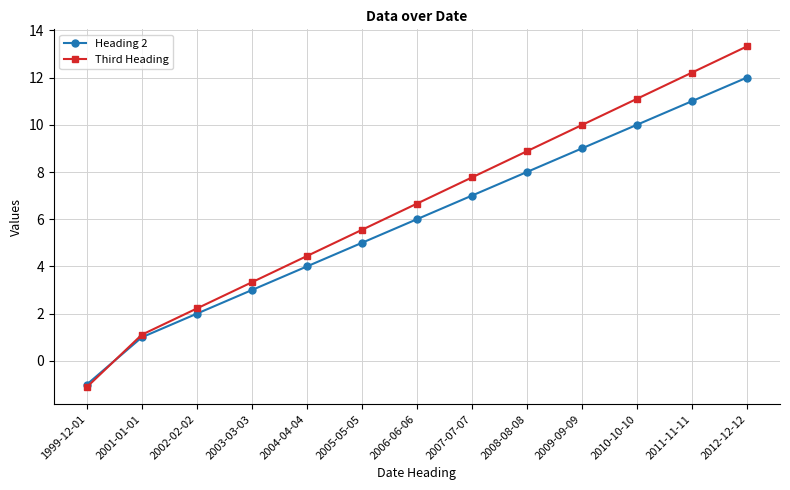

List the series in order of their peak value, highest first.

Third Heading, Heading 2